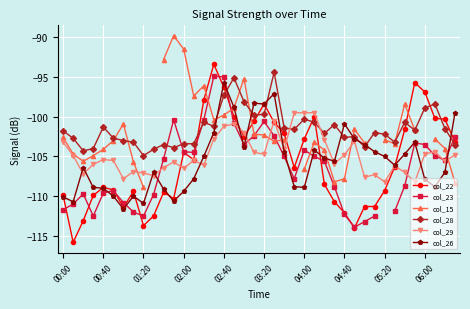

Rank the series by their average value, from highest to lowest.

col_22, col_23, col_15, col_28, col_29, col_26